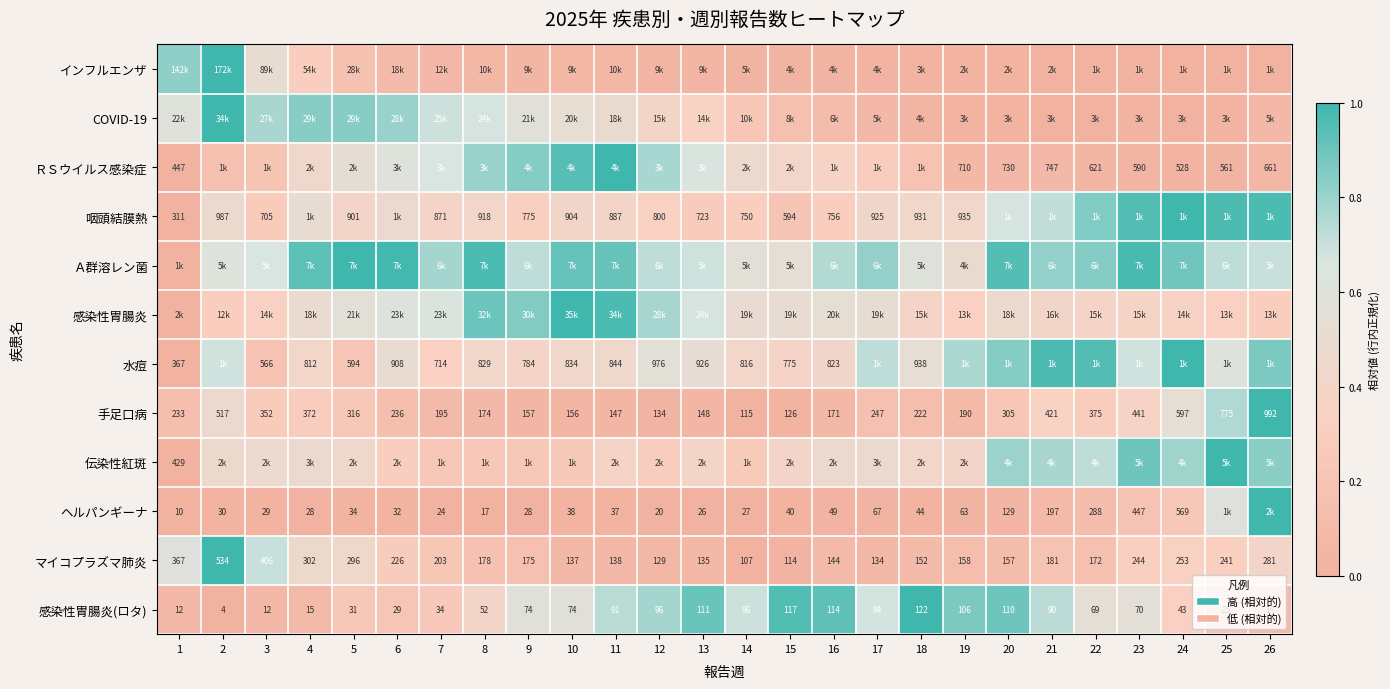

How many categories are shown in the chart?

26